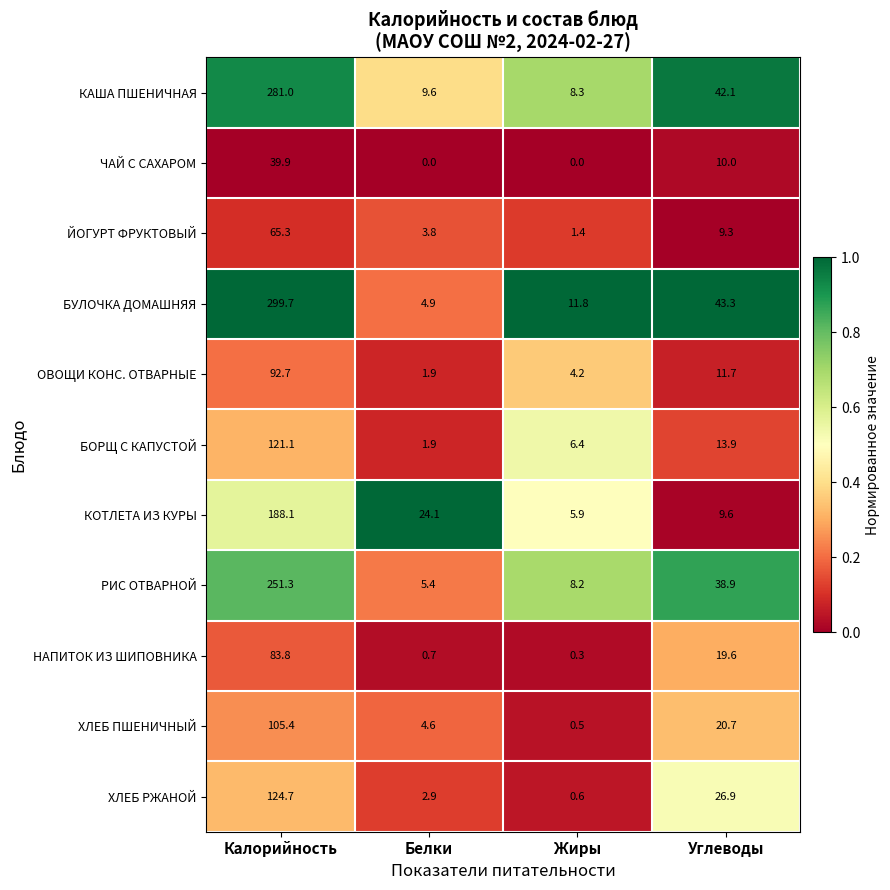

Is it true that ЧАЙ С САХАРОМ equals 26.8 at Жиры?

False